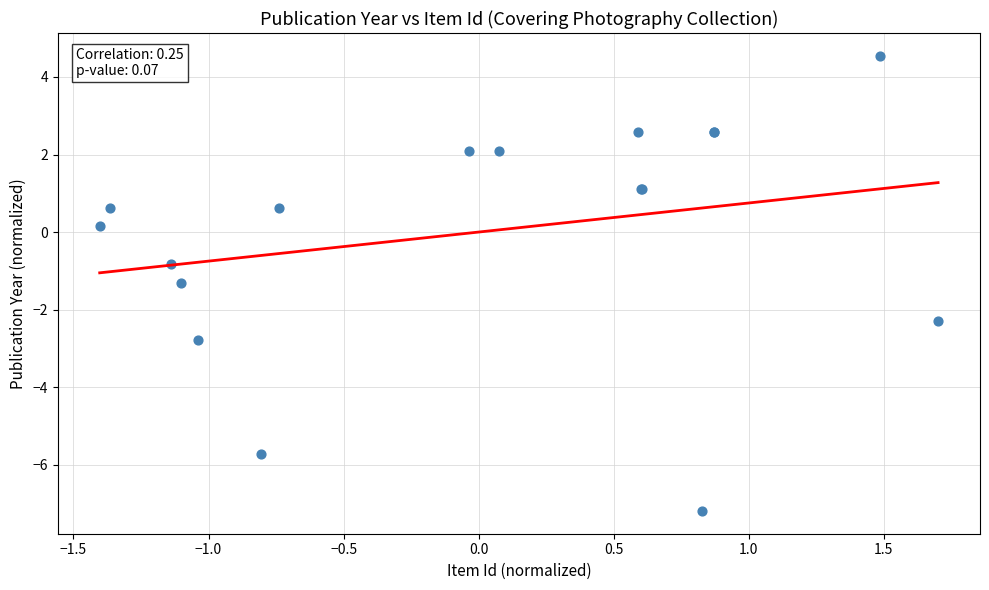

What Y value in the scatter plot is closest to -1?

-0.8